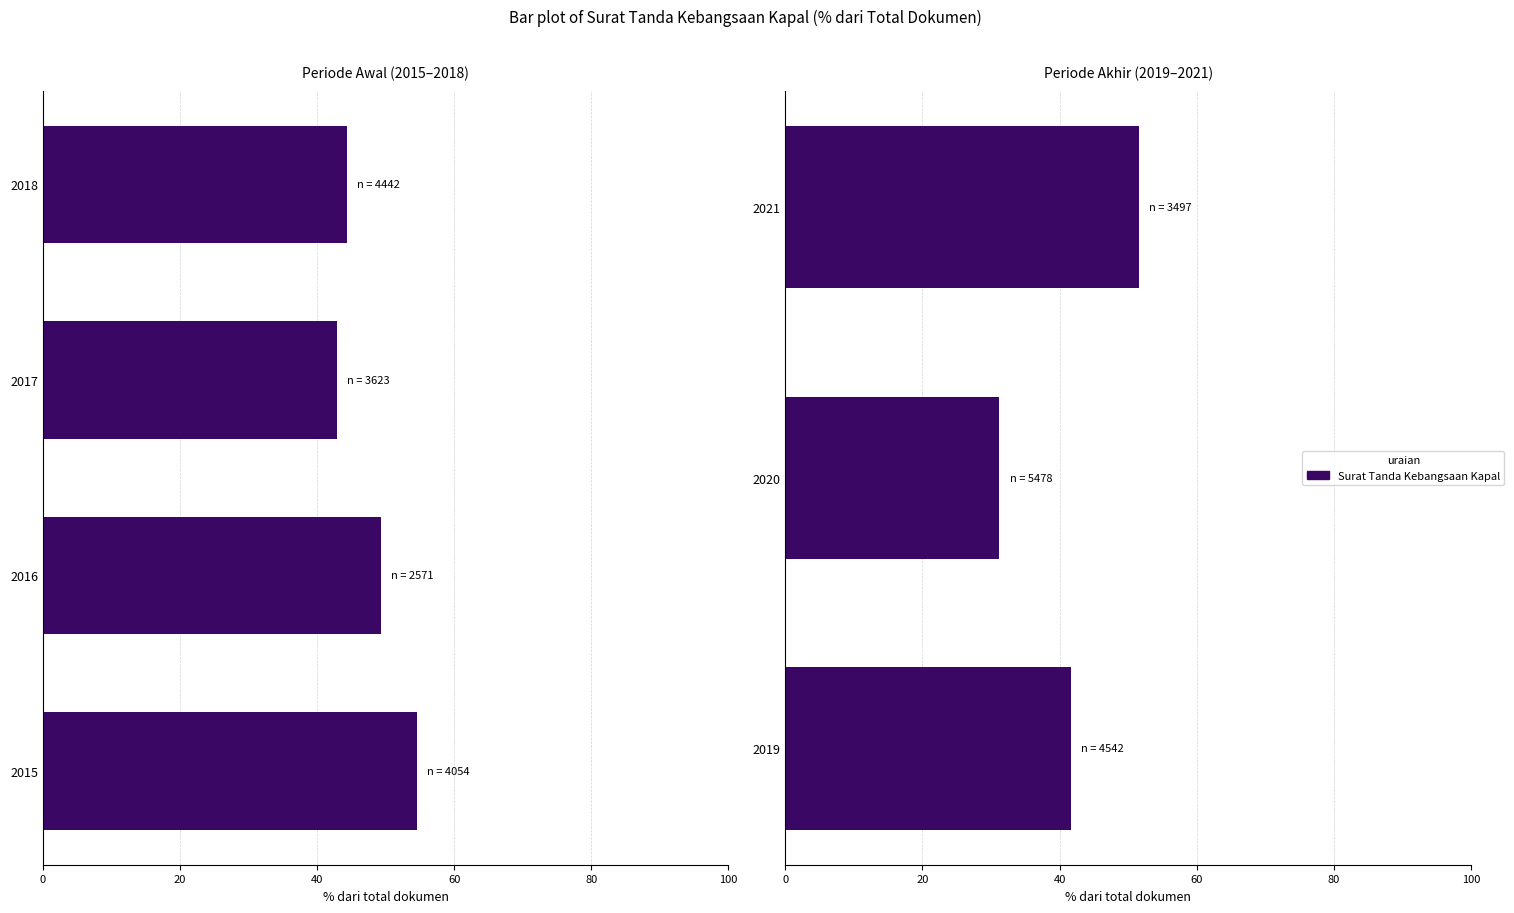

True or false: the data shows 41.6 at 2019.

True